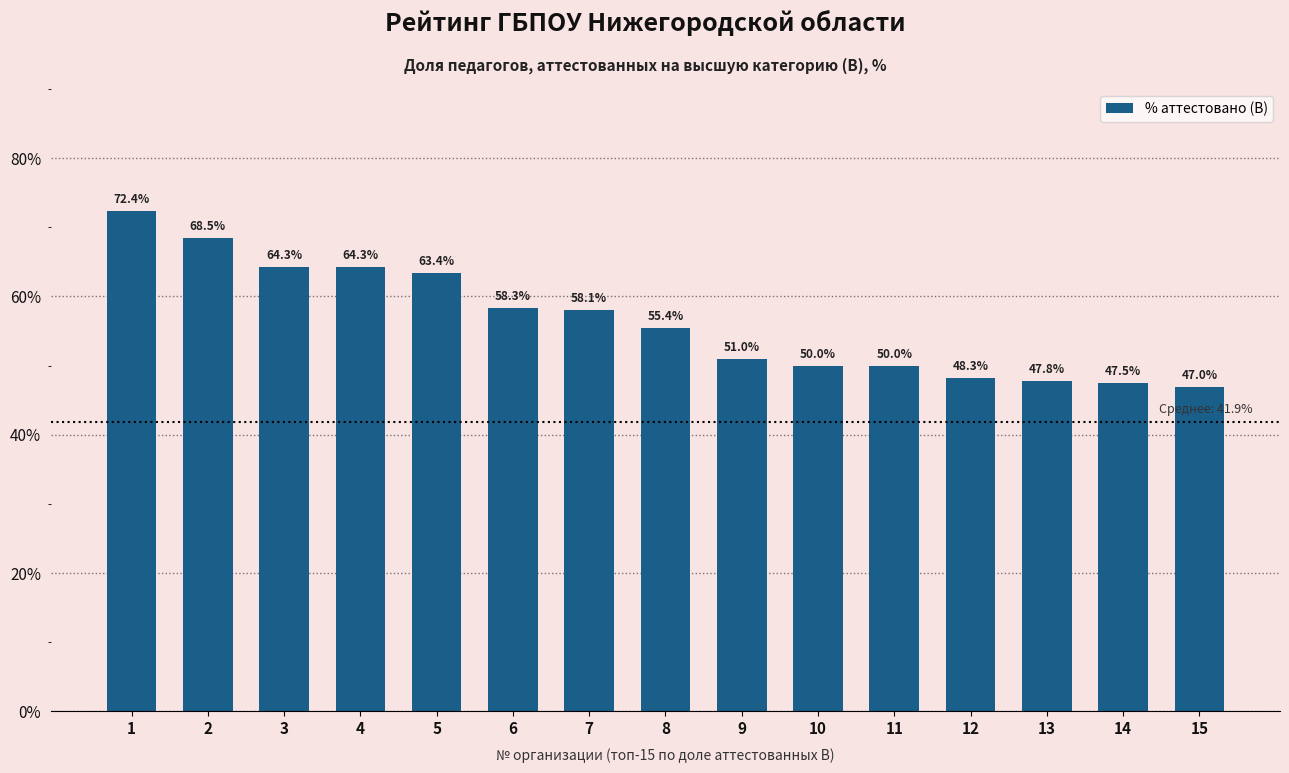

Does the chart contain any negative values?

No